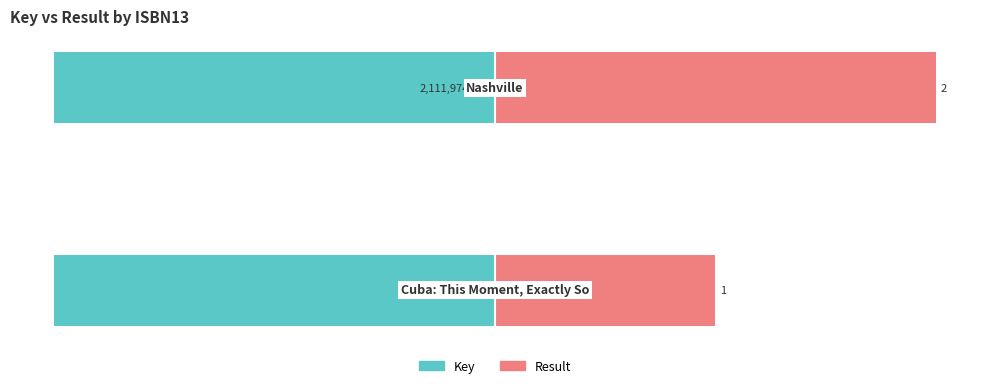

Between 0 and 1, which series saw the biggest shift?

Result